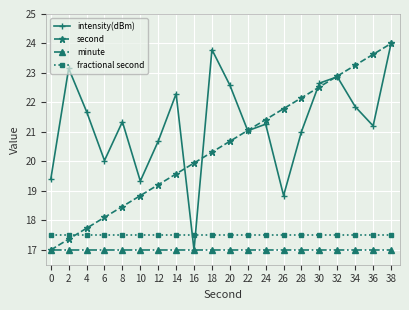

How many data points does each series have?

20